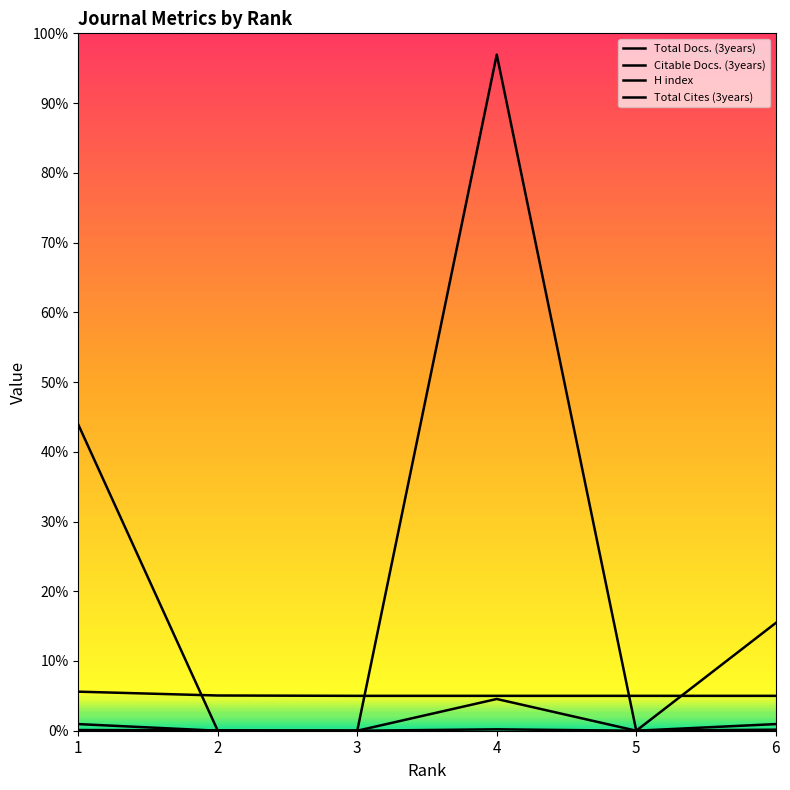

Which label corresponds to the largest value in the chart?

4